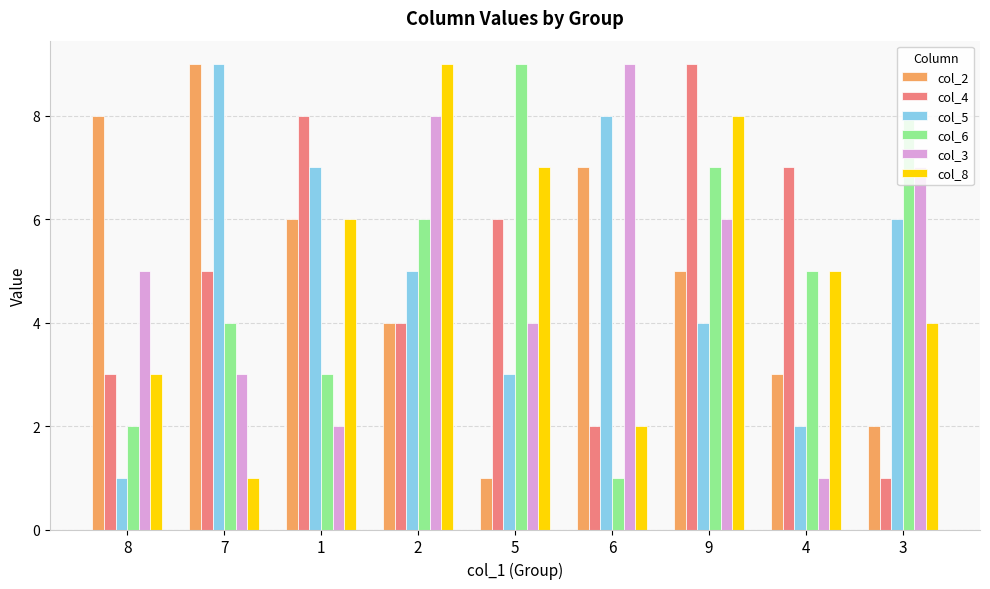

How many groups of bars are there?

9